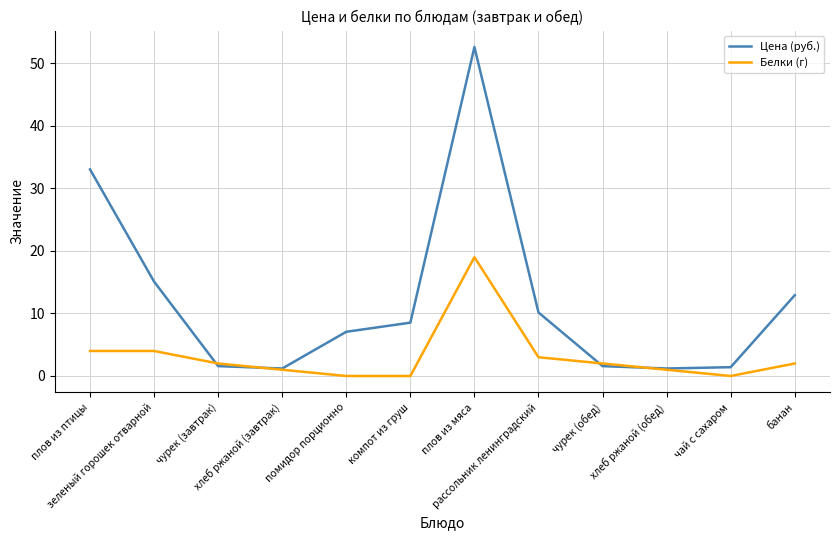

Which series has the largest total across all categories?

Цена (руб.)